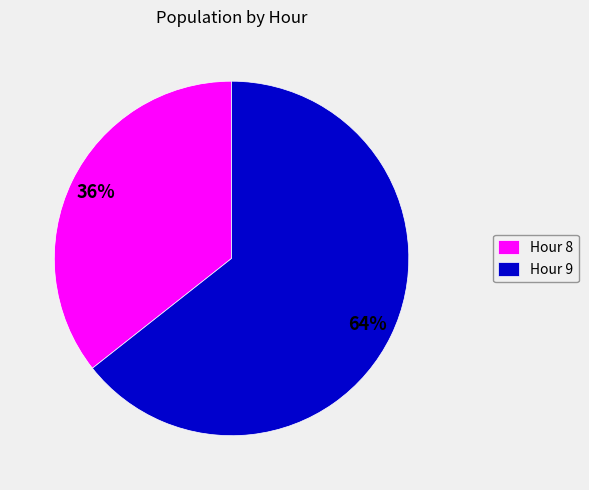

How many slices are in this pie chart?

2